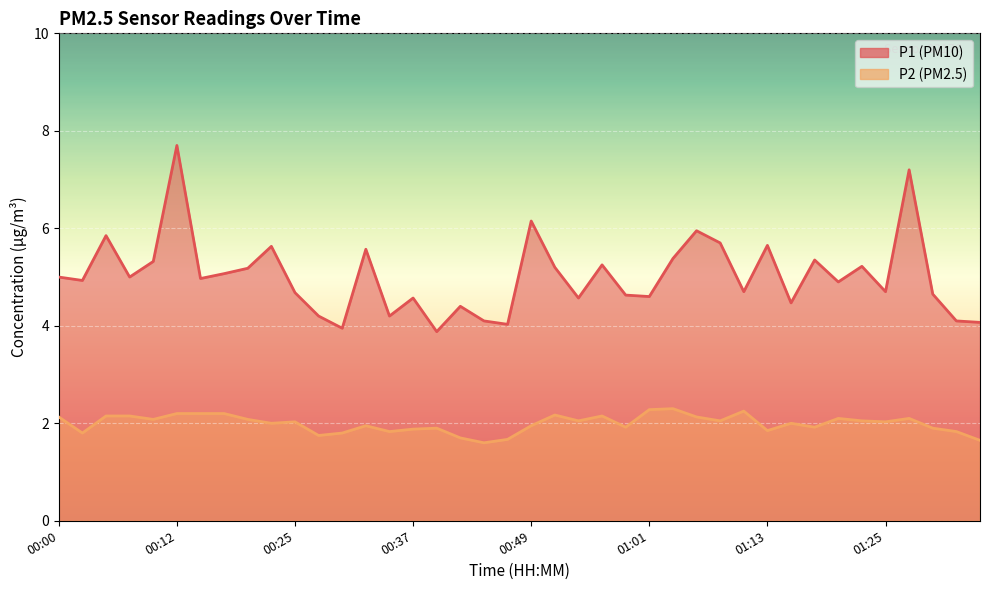

Which series has the largest total across all categories?

P1